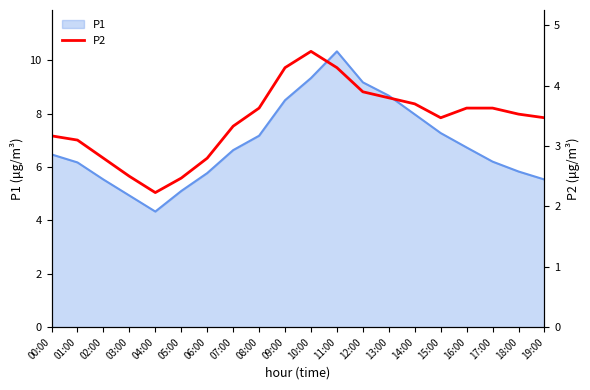

Where does the P1 series first go above 6?

00:00